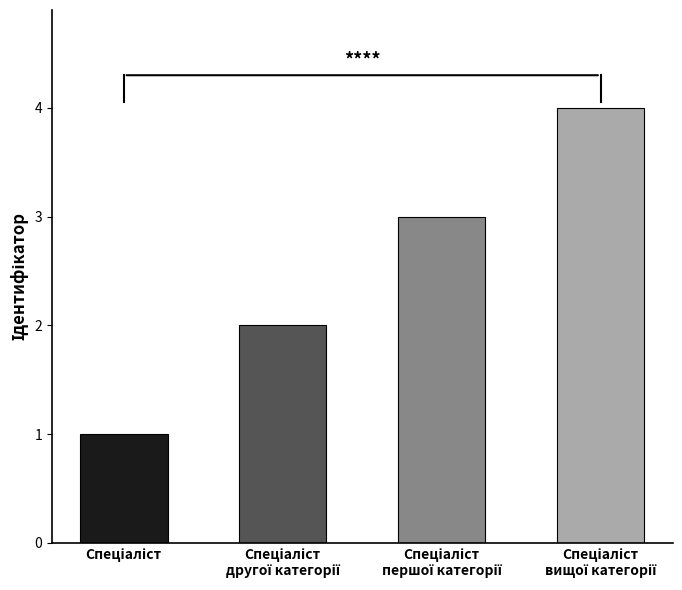

What is the maximum value shown in the chart?

4